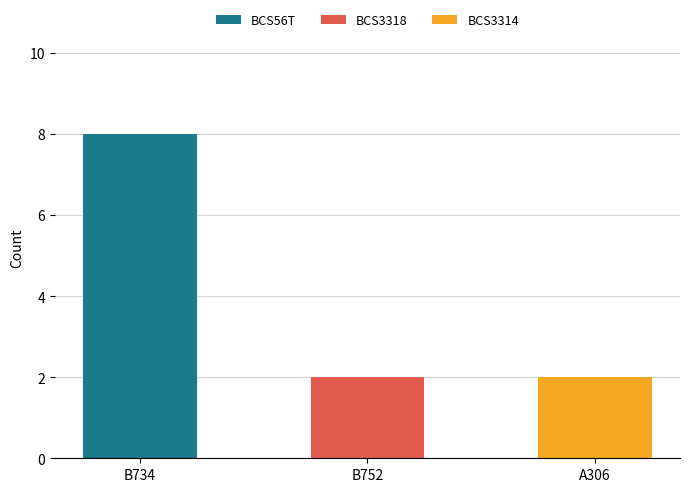

What is the total value across all series at B734?

8